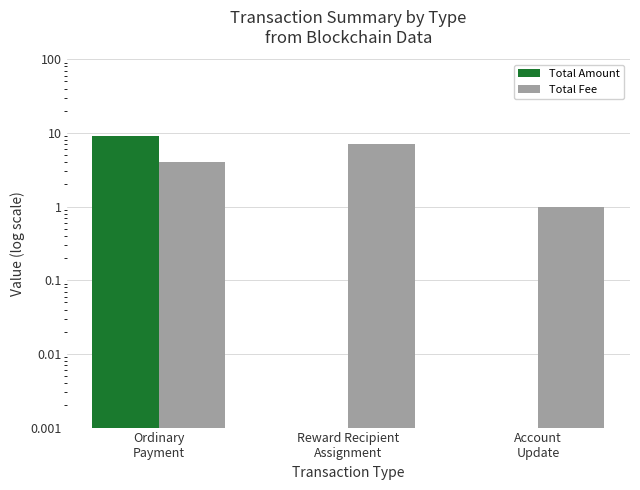

What is the value of the Total Fee bar at the 1st from the left?

4.0